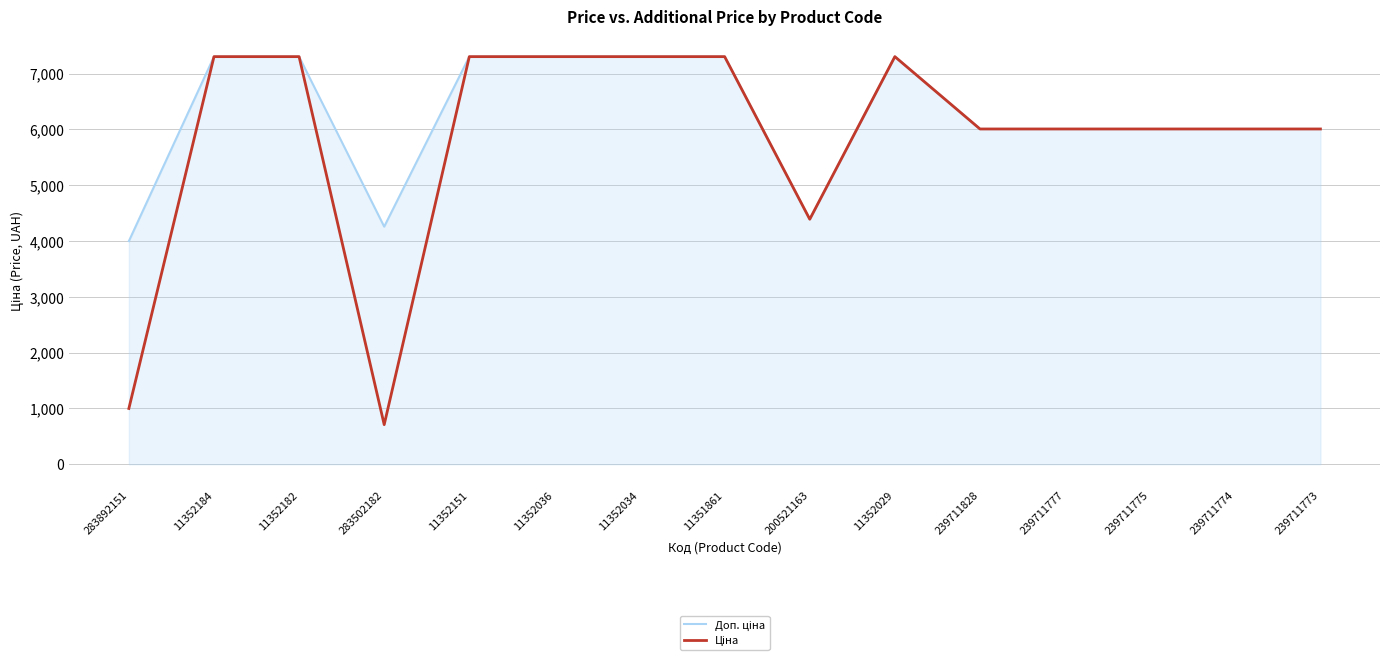

What is the total value across all series at 239711828?

12016.2